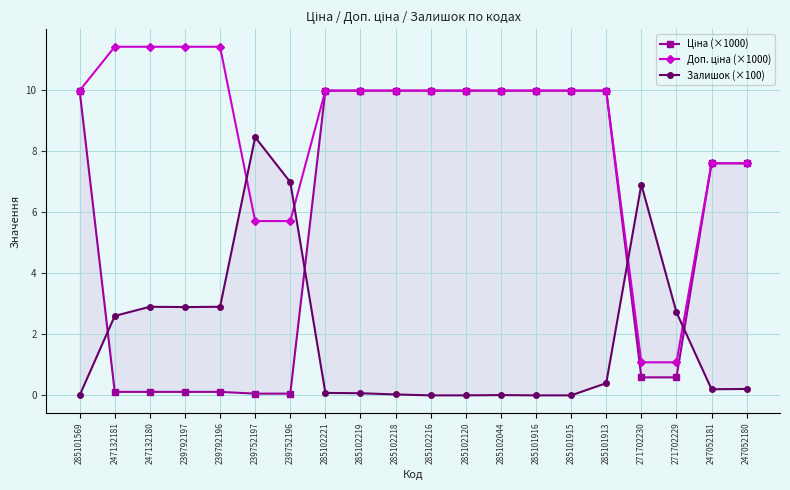

True or false: Ціна (×1000) and Доп. ціна (×1000) intersect in this chart.

False